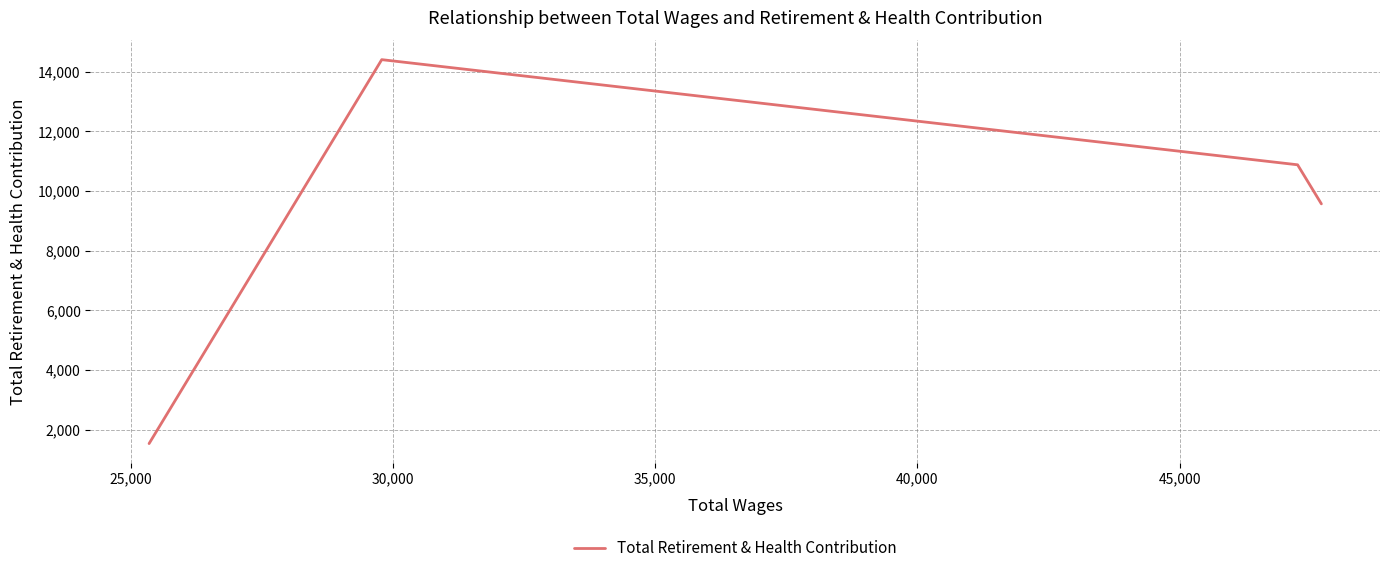

True or false: the data shows 14398 at 30,000.

True